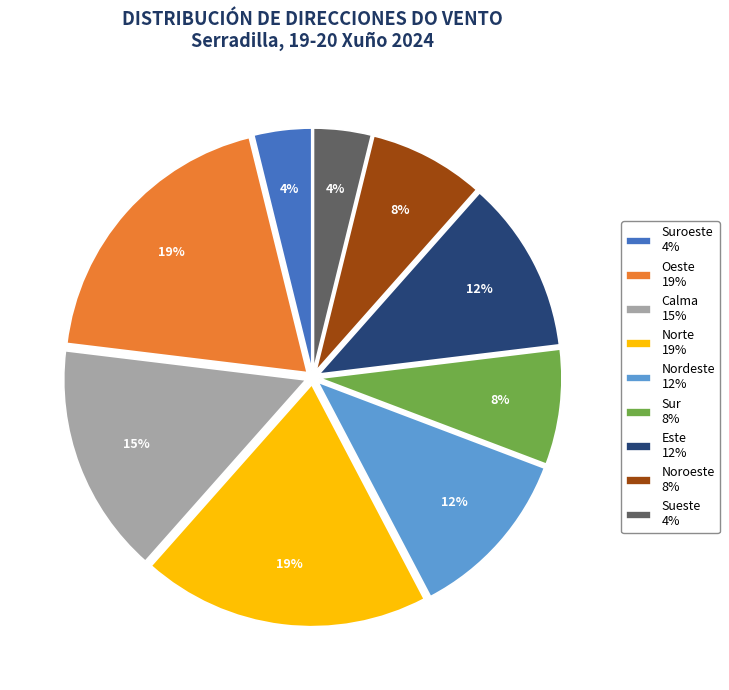

Does any single category account for the majority?

No